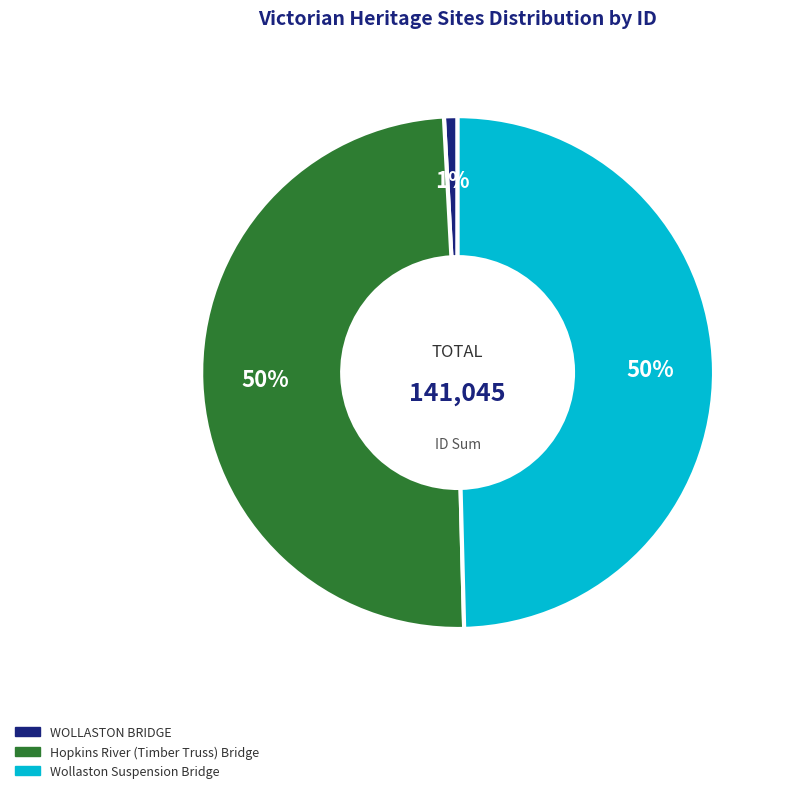

Is there a majority slice in this chart?

No